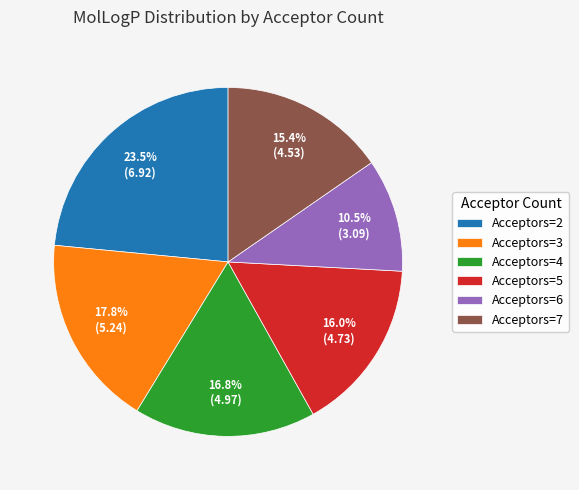

What is the largest slice in the pie chart?

Acceptors=2